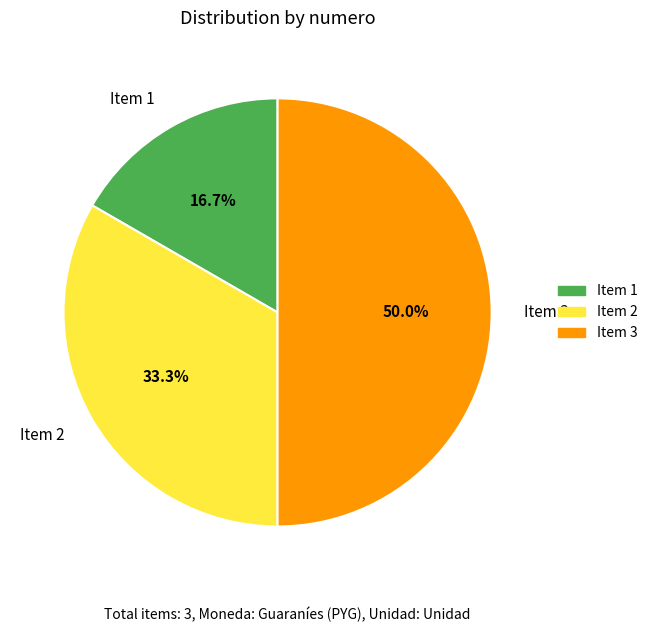

To the nearest percent, what is the difference between the largest and smallest slice percentages?

33%